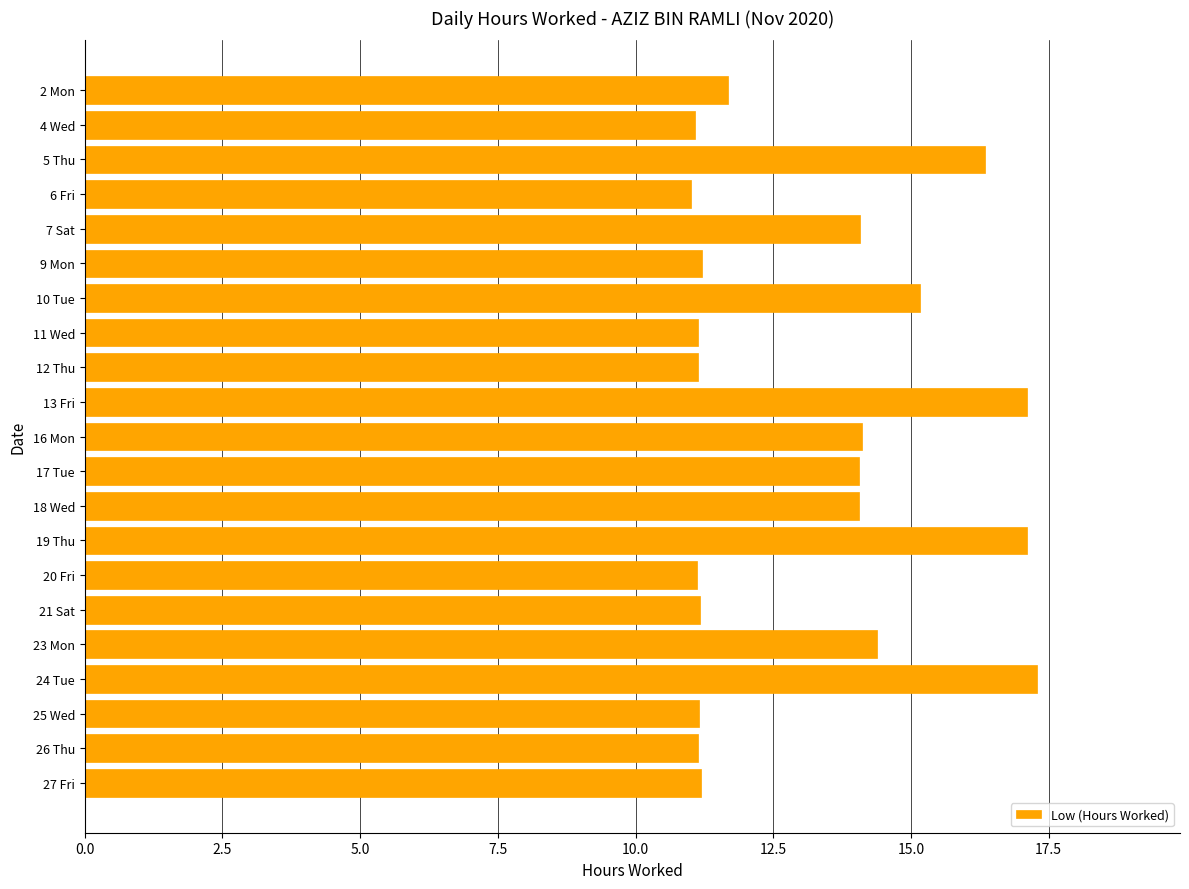

How many bars are there in total?

21